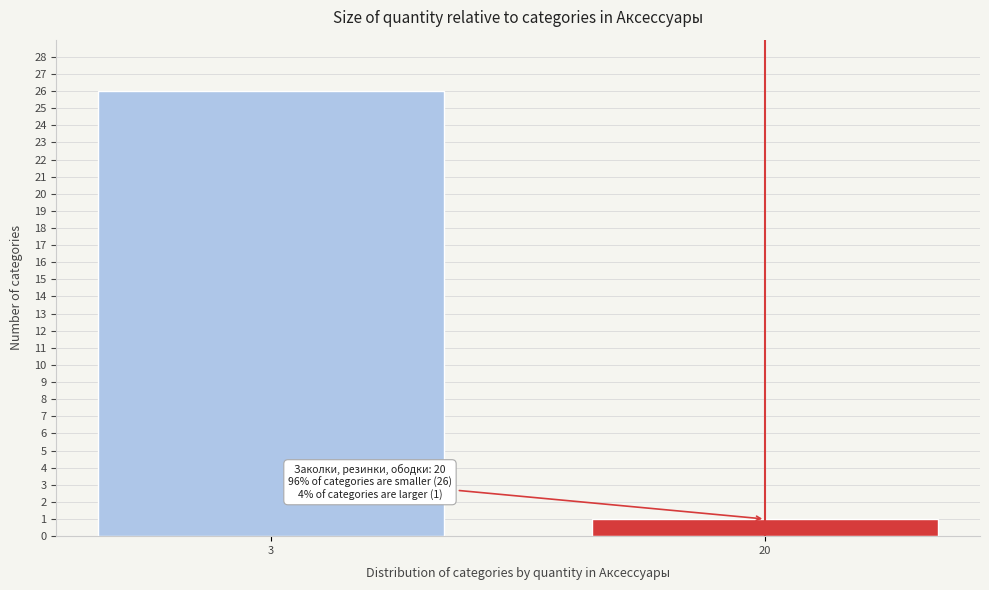

Reading left to right, extract all data points from this chart.

3=26	20=1